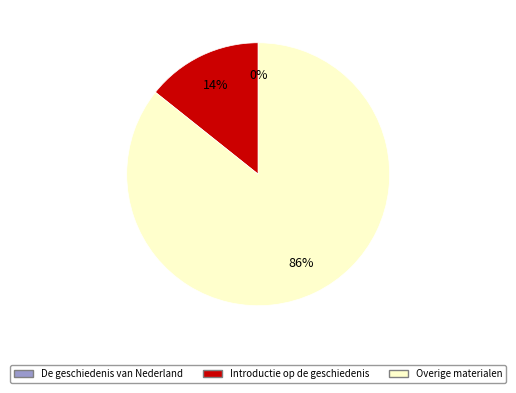

To the nearest percent, what is the average slice percentage?

33%